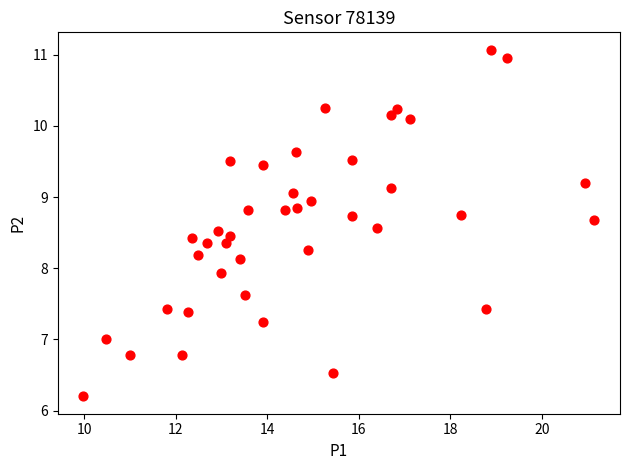

What is the range of X values (max minus min)?

11.2